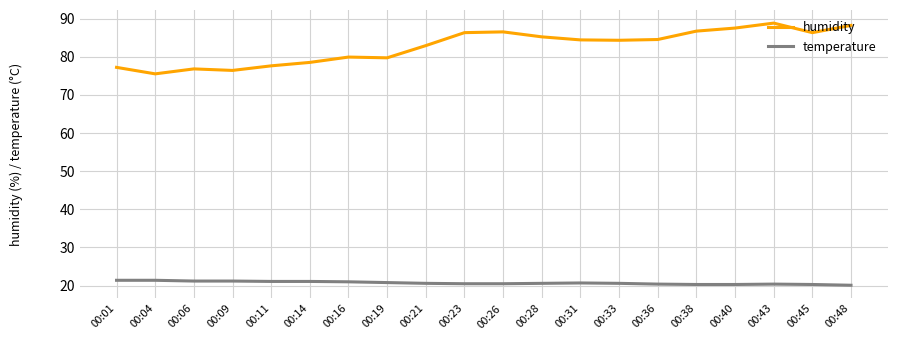

At 00:26, list the series in order from smallest to largest.

temperature, humidity